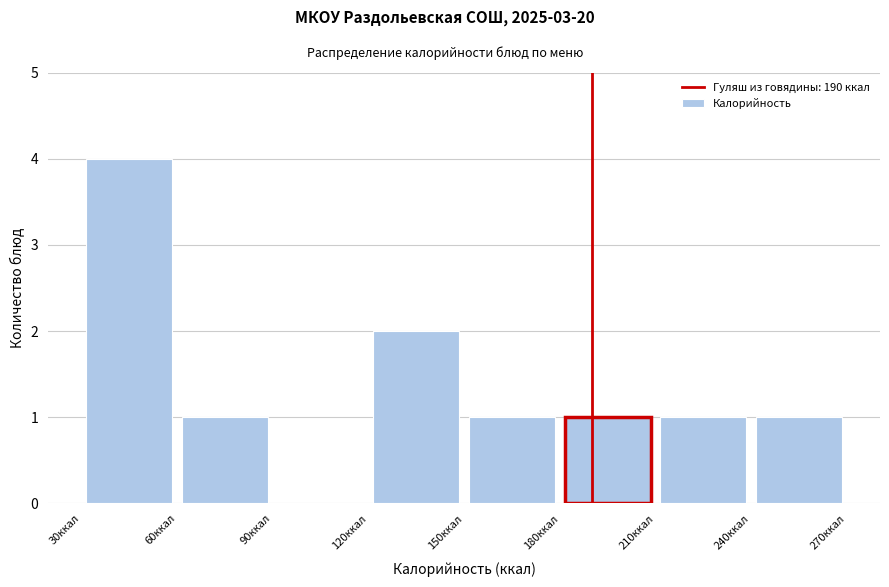

Reading left to right, list every bar in this chart as the range it spans on the x-axis followed by its height. The values are not printed on the chart, so give them approximately, as read against the axis.

30 to 60: 4
60 to 90: 1
90 to 120: 0
120 to 150: 2
150 to 180: 1
180 to 210: 1
210 to 240: 1
240 to 270: 1